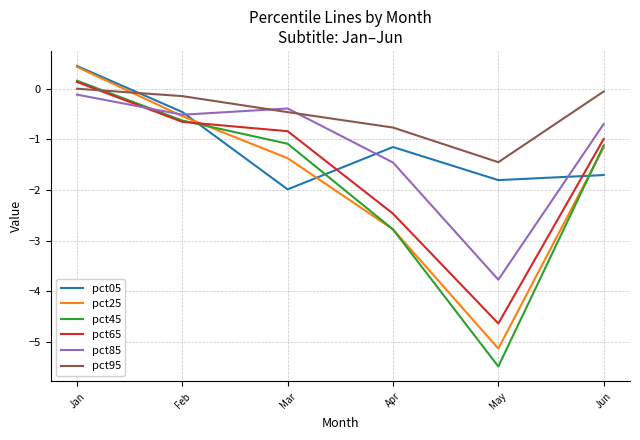

Is it true that pct45 equals -5.5 at May?

True